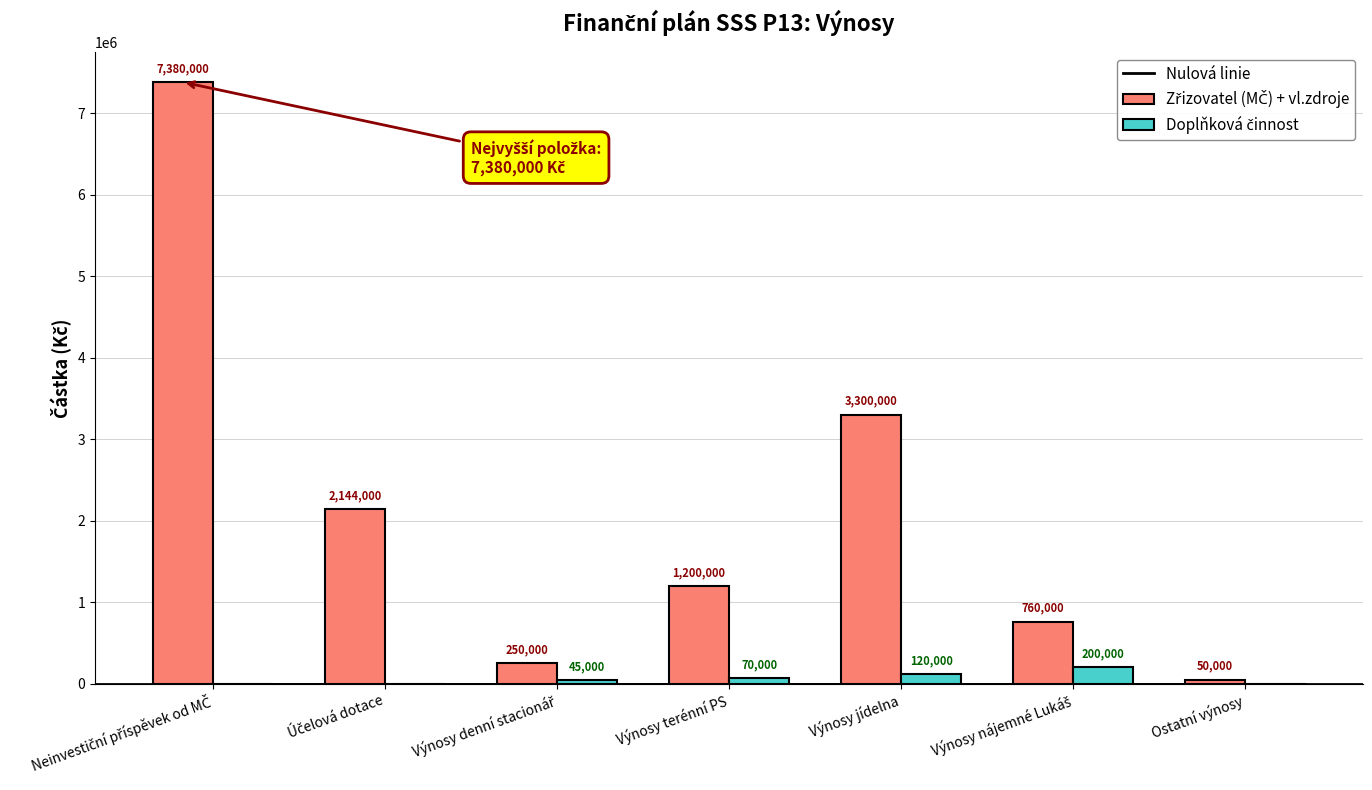

How many categories are shown in the chart?

7